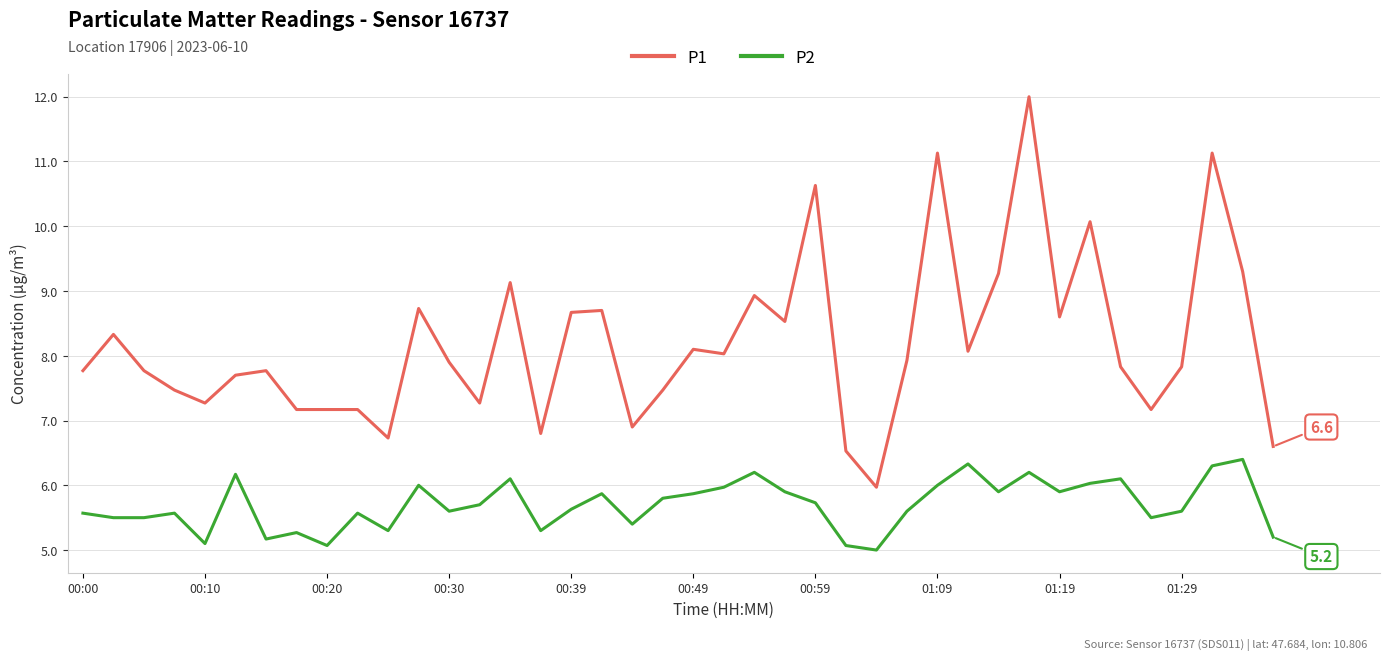

True or false: P1 and P2 intersect in this chart.

False